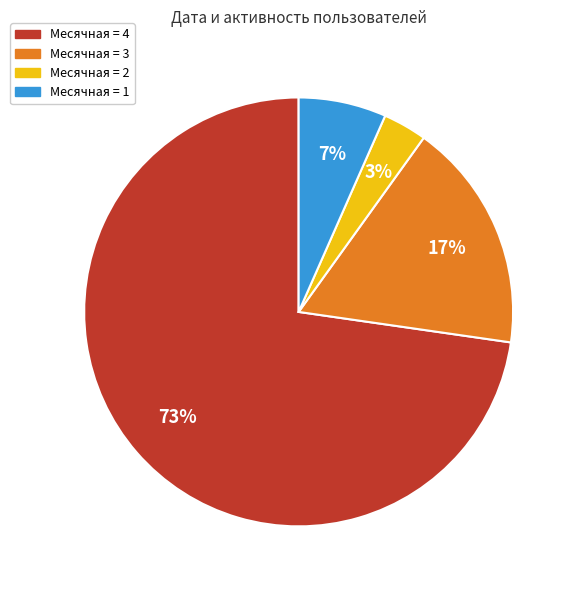

Does any single category account for the majority?

Yes